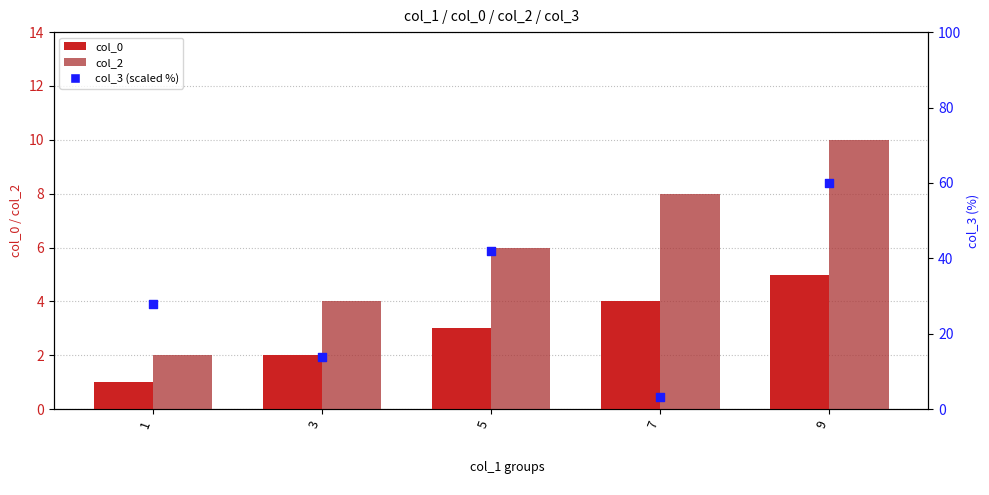

At how many categories does at least one series exceed 36?

2